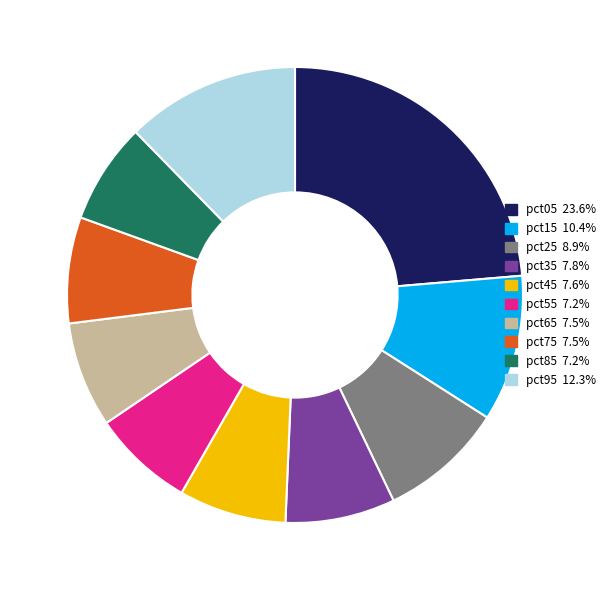

How many segments does this pie chart have?

10